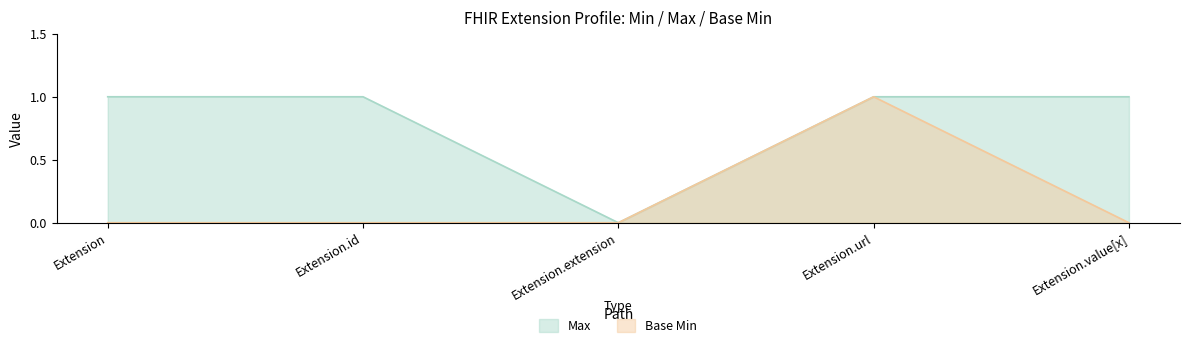

Reading right to left, extract all data points from this chart.

Max: 1	1	0	1	1
Base Min: 0	1	0	0	0